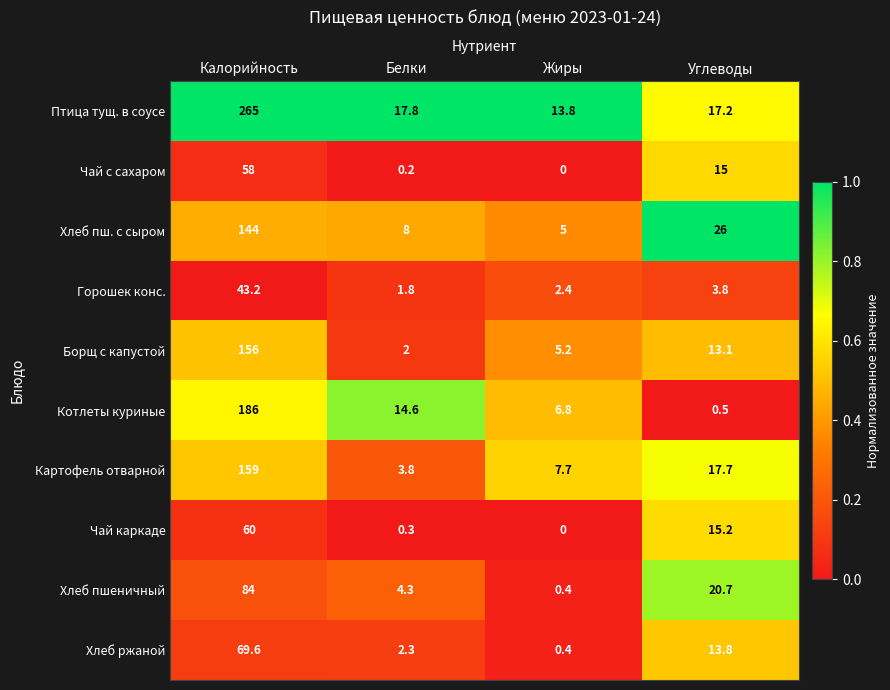

At which category is the sum across all series the highest?

Калорийность